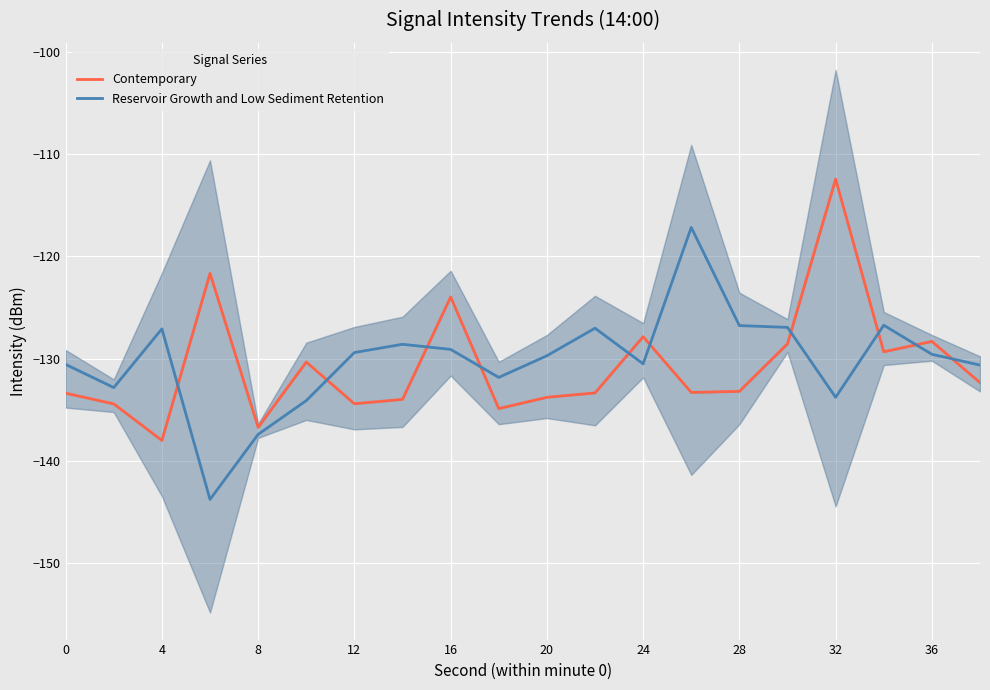

What are all the series names shown in the legend?

Contemporary, Reservoir Growth and Low Sediment Retention